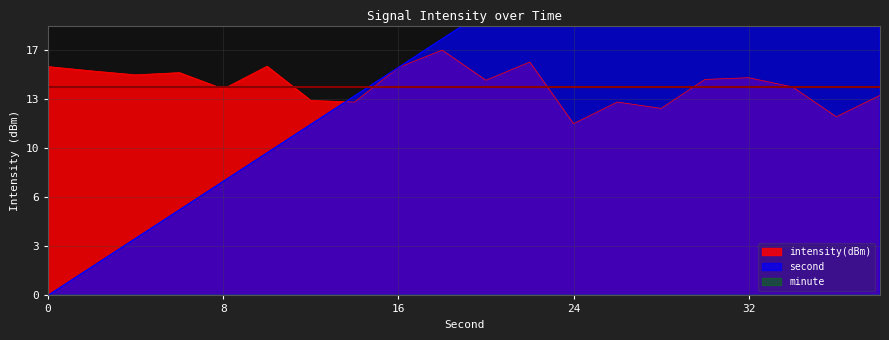

At how many categories does at least one series exceed 17?

11